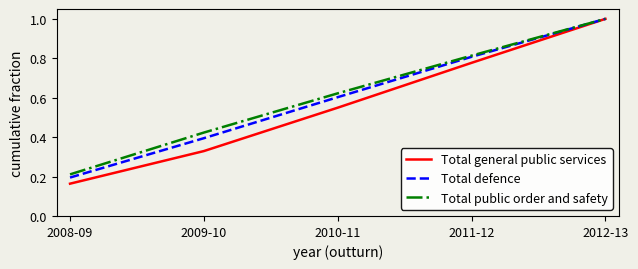

What are all the series names shown in the legend?

Total general public services, Total defence, Total public order and safety